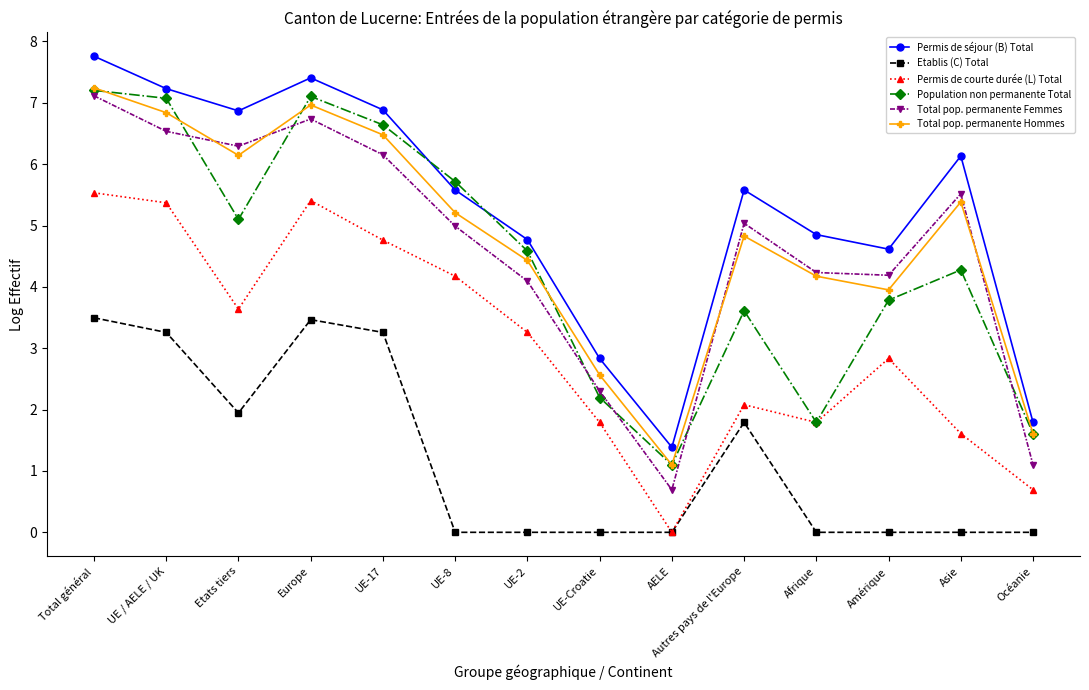

Which category has the lowest value in the Permis de courte durée (L) Total series?

AELE